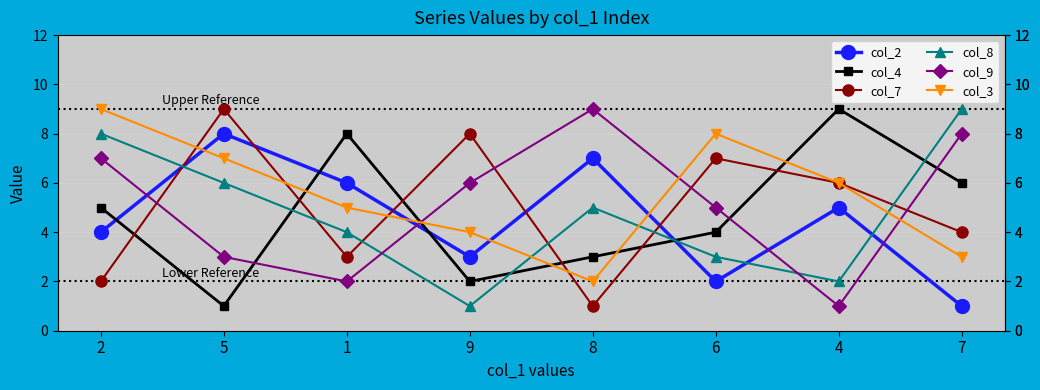

In col_9, how many points are higher than both neighbors (excluding endpoints)?

1